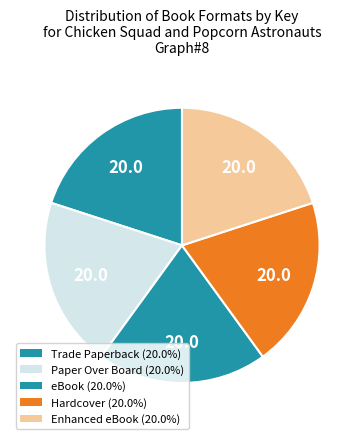

How many slices are in this pie chart?

5